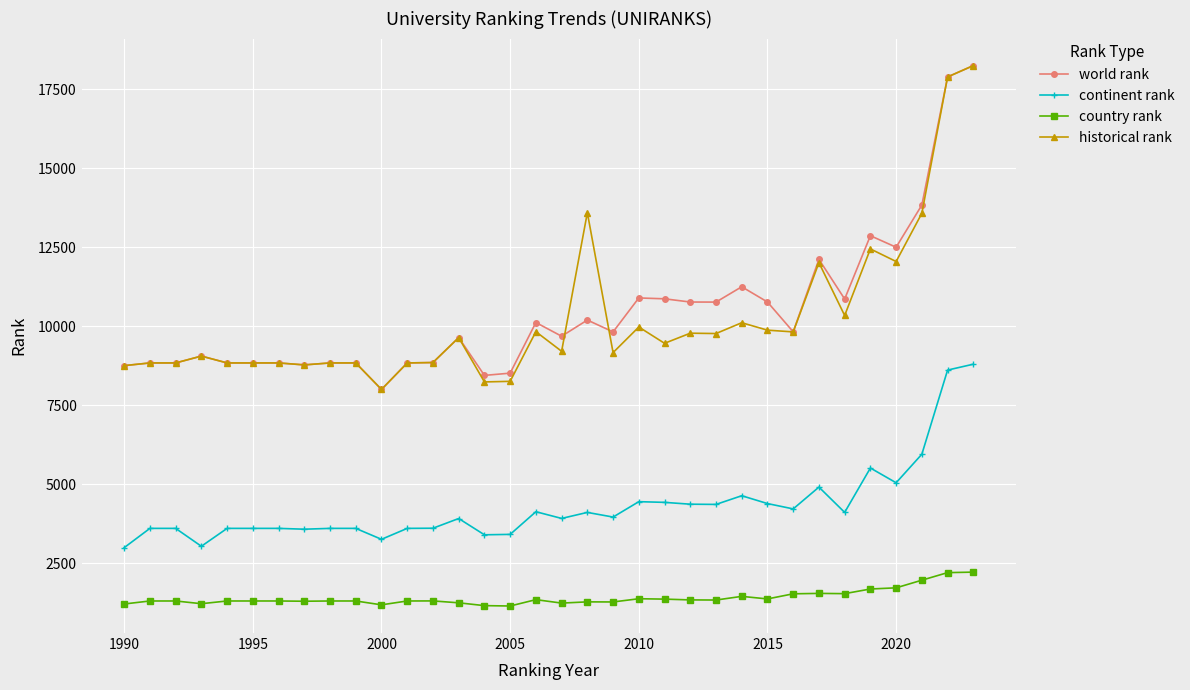

True or false: country rank and world rank intersect in this chart.

False